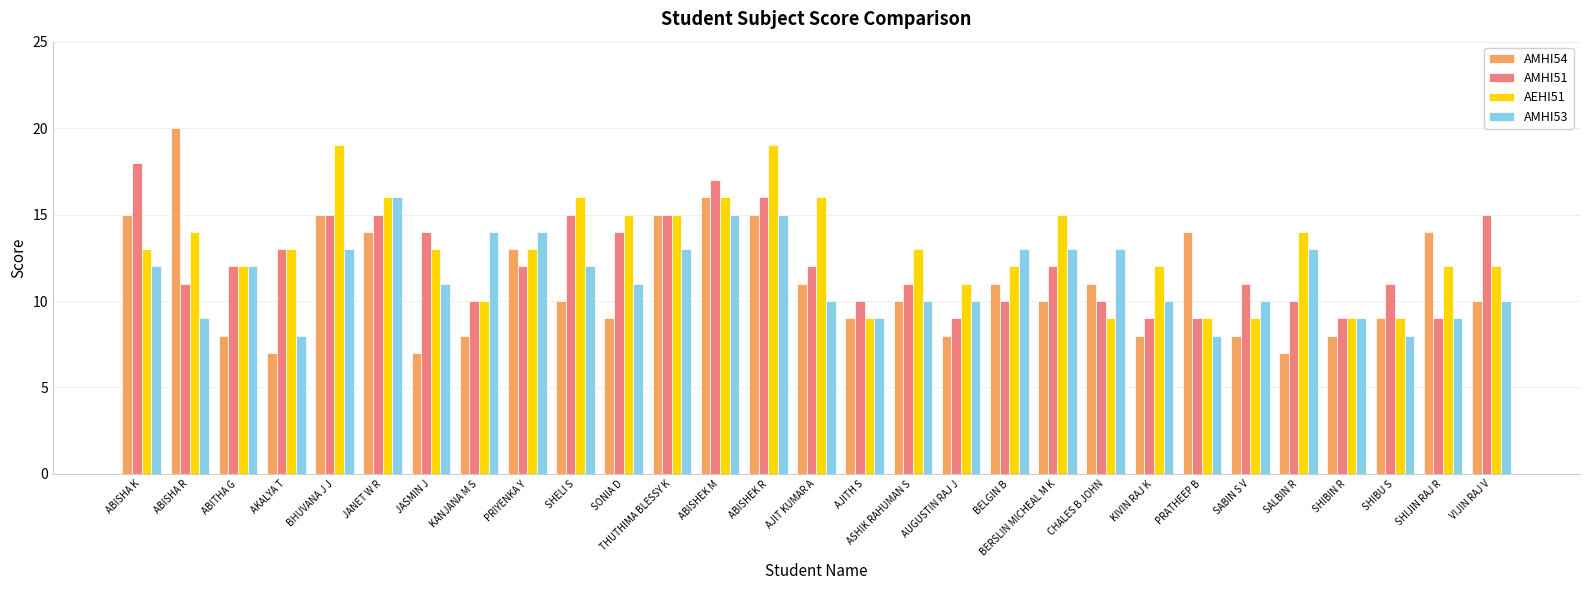

Between SHIBU S and SHIJIN RAJ R, which series saw the biggest shift?

AMHI54